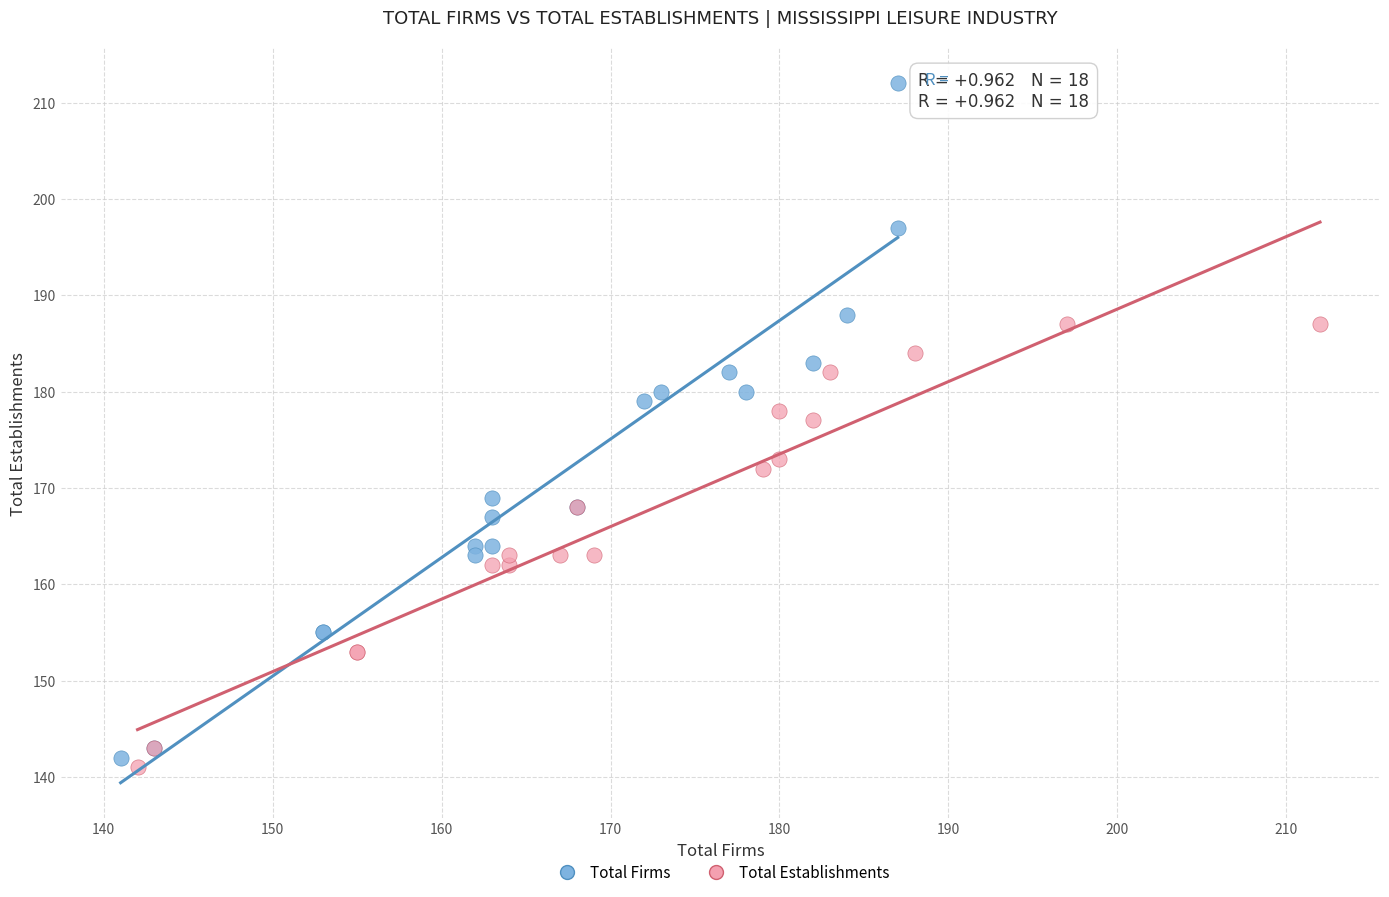

Which series has the largest Y range (max minus min)?

Total Firms